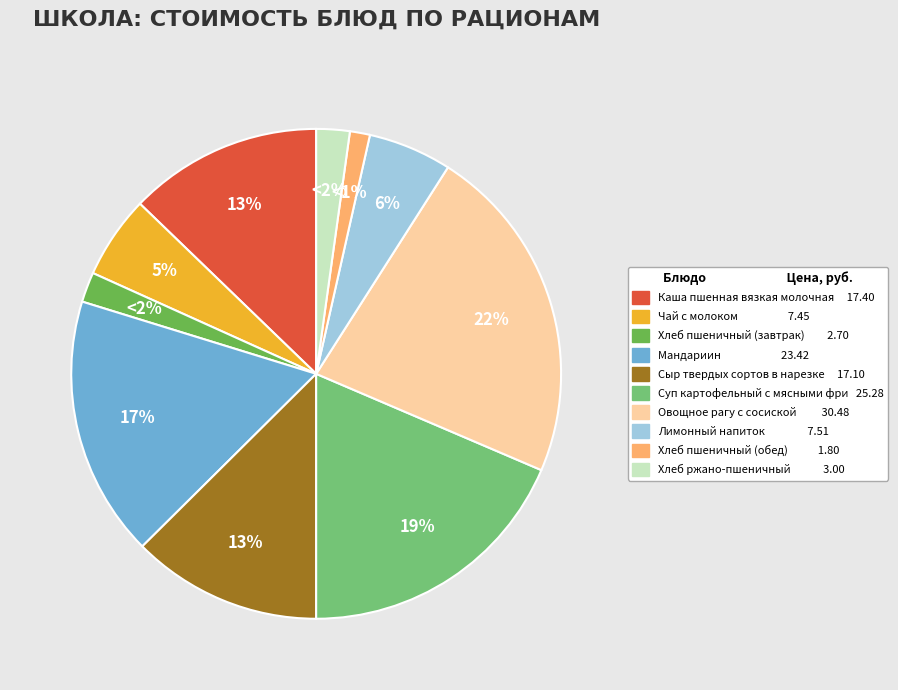

How many segments does this pie chart have?

10